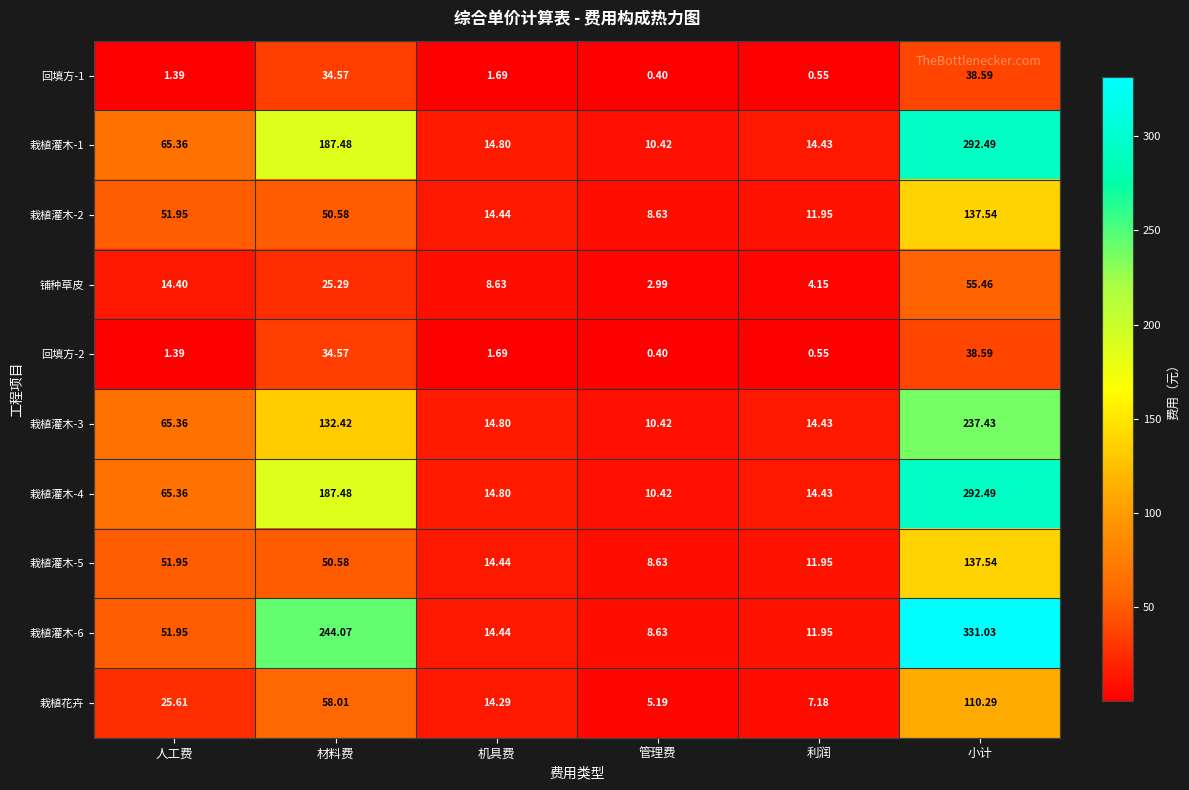

At which label does 栽植灌木-3 reach its minimum?

管理费